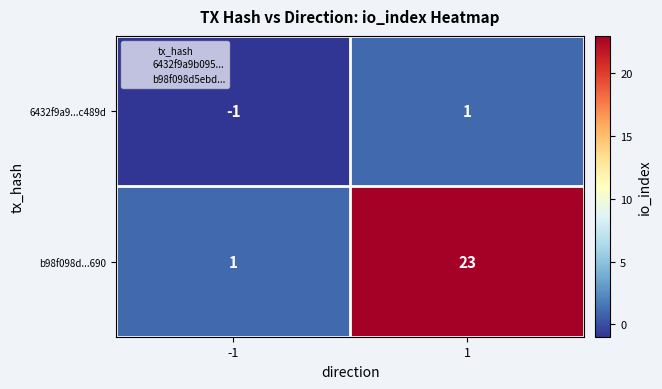

The 6432f9a9...c489d series shows 0 at -1. True or false?

False